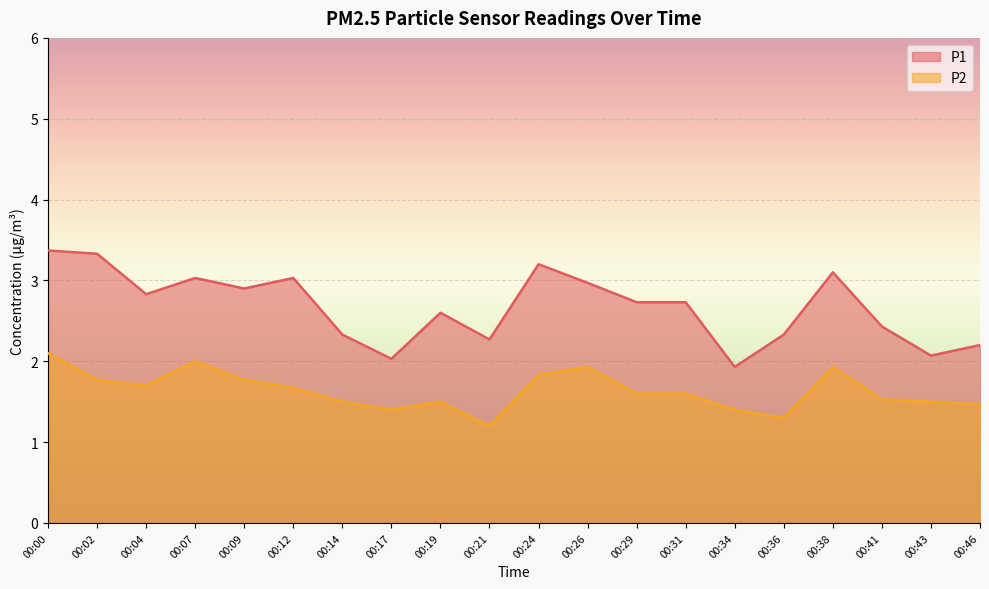

Where is P2 nearest to the value 1?

00:21